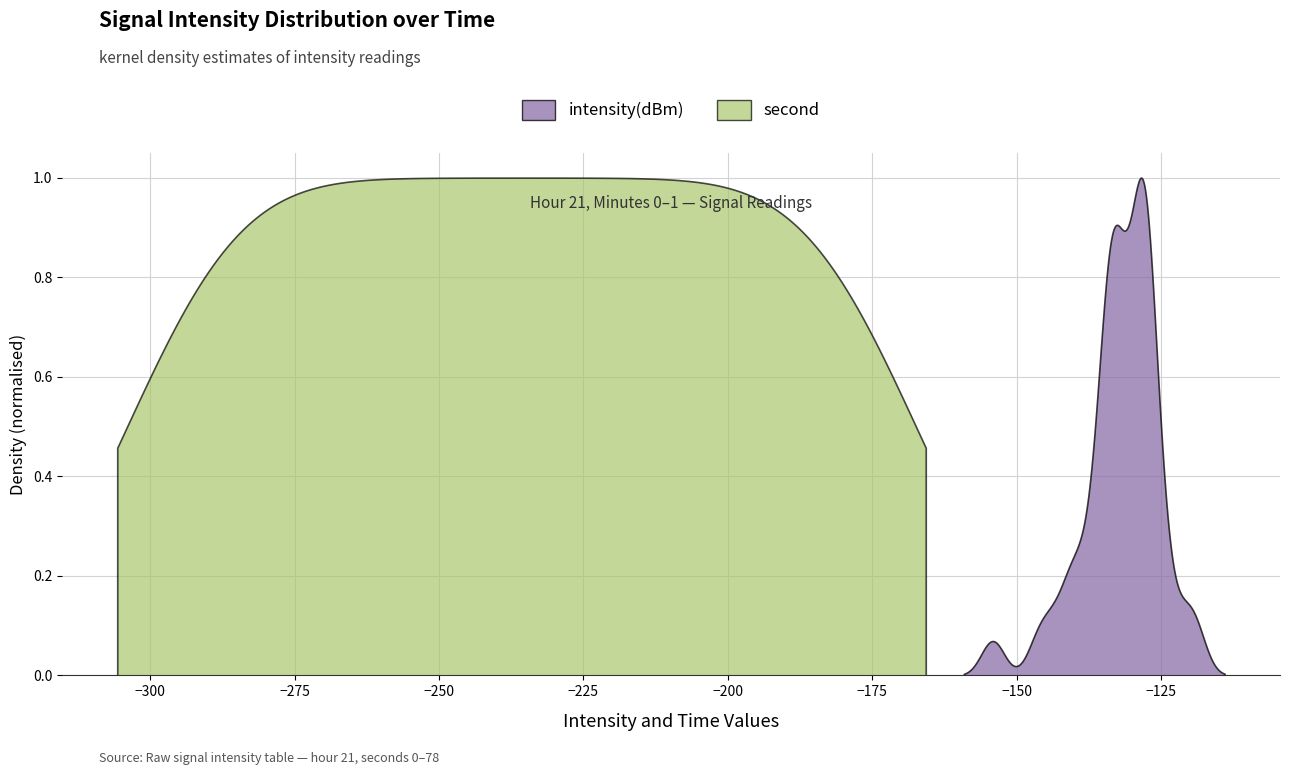

The second series shows 83.4 at 29. True or false?

False